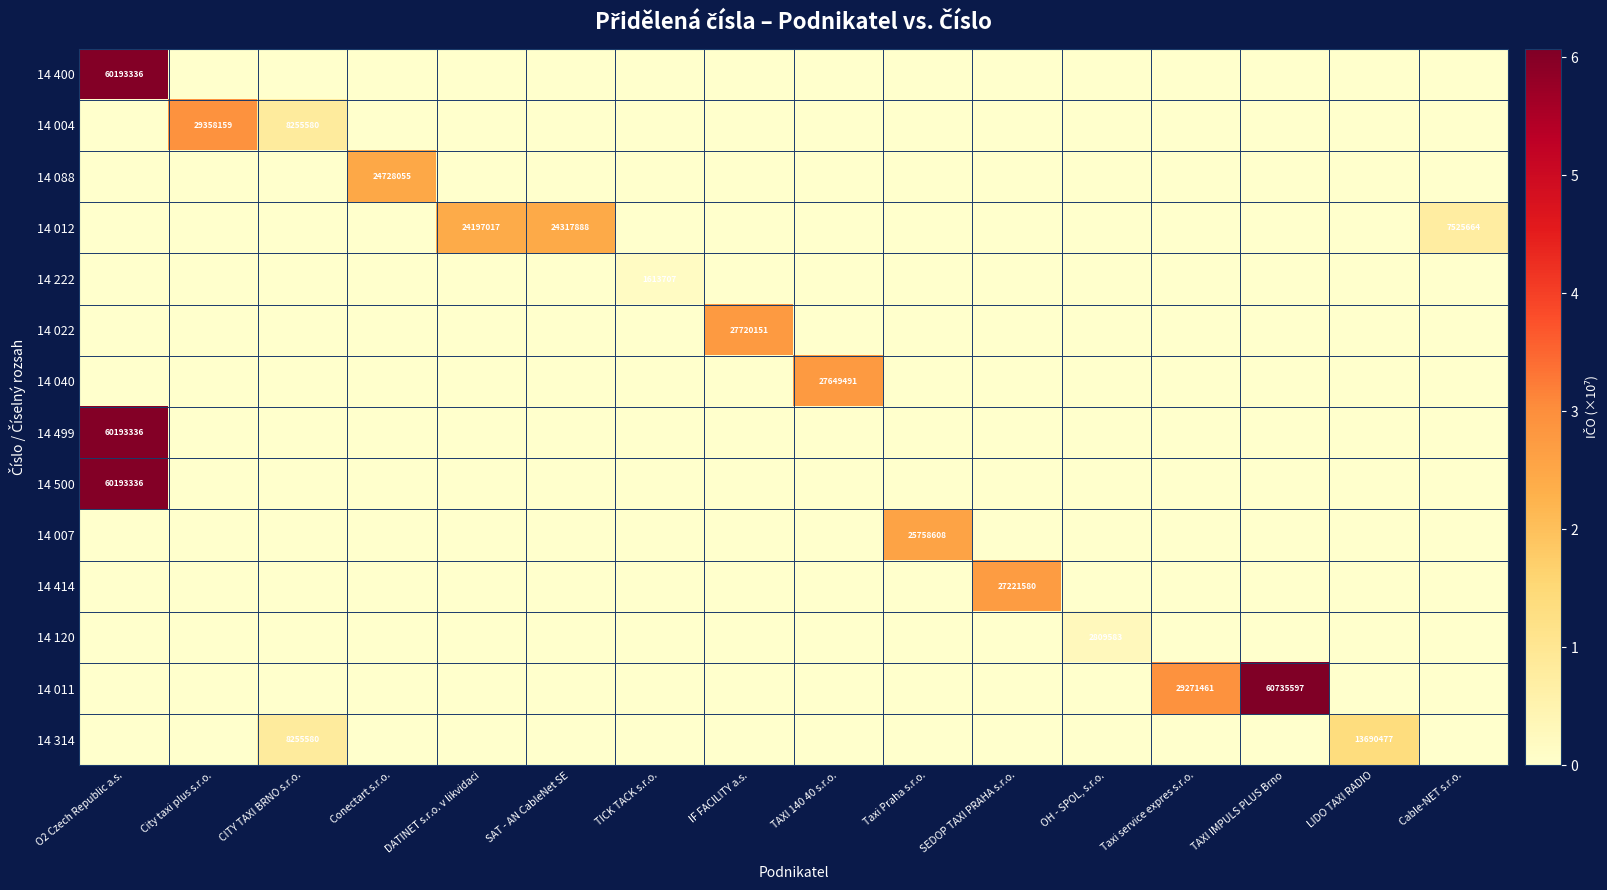

True or false: 14 012 has a value of 7875271 at DATINET s.r.o. v likvidaci.

False